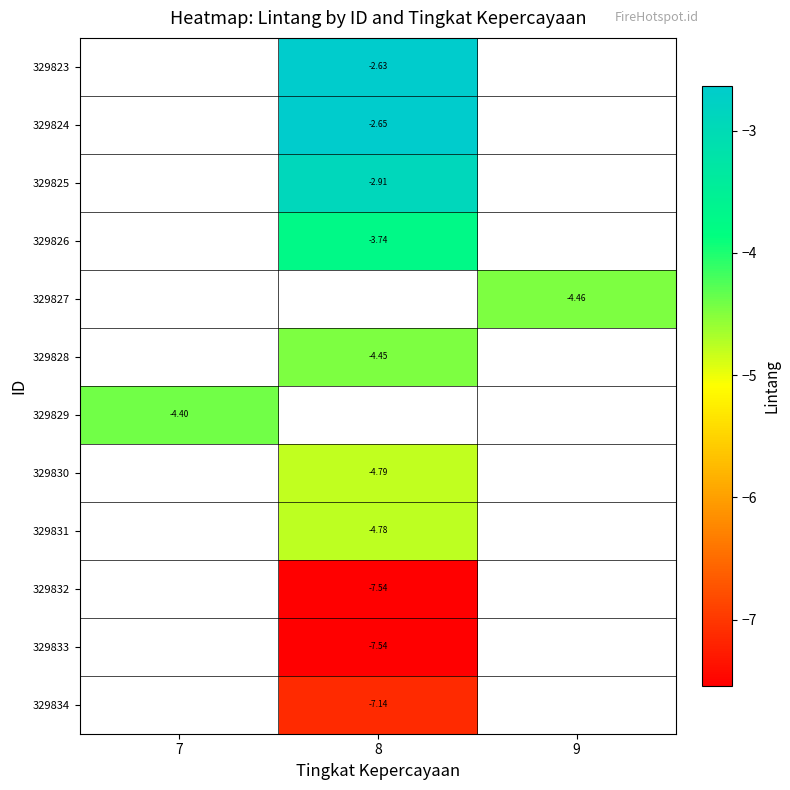

How many data points does each series have?

3